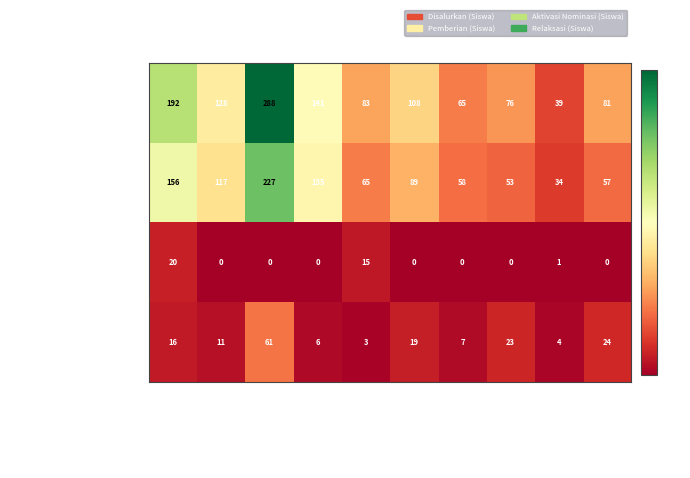

At SMPN 7 RUPAT, list the series in order from smallest to largest.

Aktivasi Nominasi (Siswa), Relaksasi (Siswa), Pemberian (Siswa), Disalurkan (Siswa)